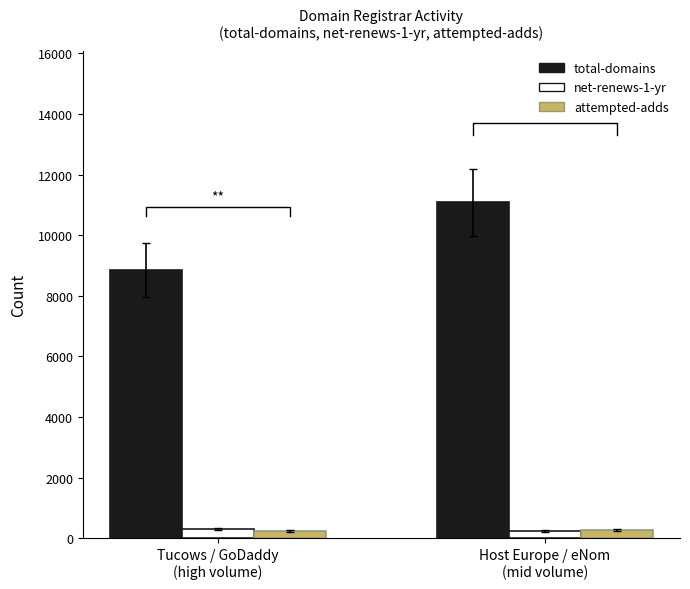

Is the value of net-renews-1-yr at Tucows / GoDaddy
(high volume) greater than the value of attempted-adds at Host Europe / eNom
(mid volume)?

Yes